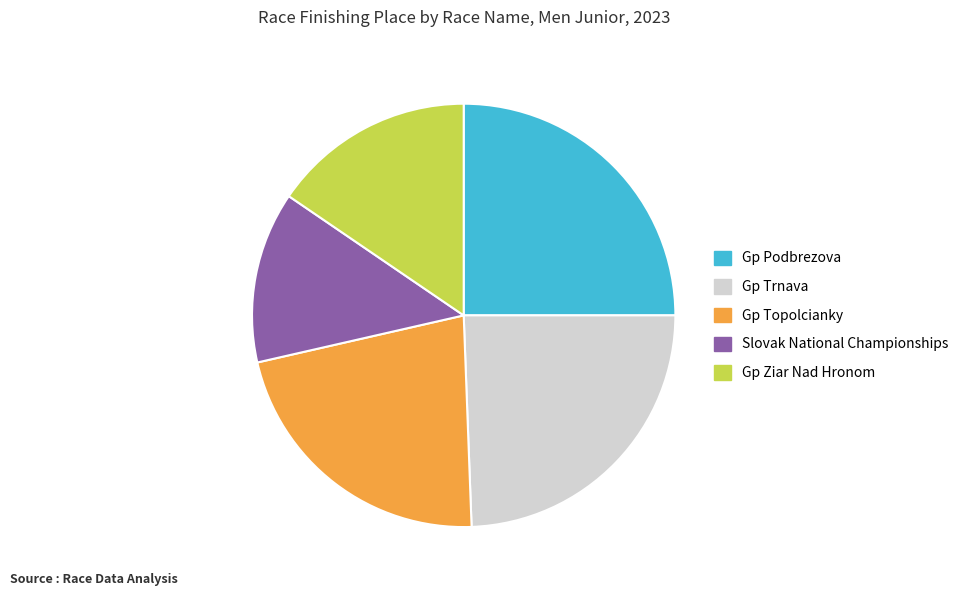

Rank the categories by value from lowest to highest.

Slovak National Championships, Gp Ziar Nad Hronom, Gp Topolcianky, Gp Trnava, Gp Podbrezova